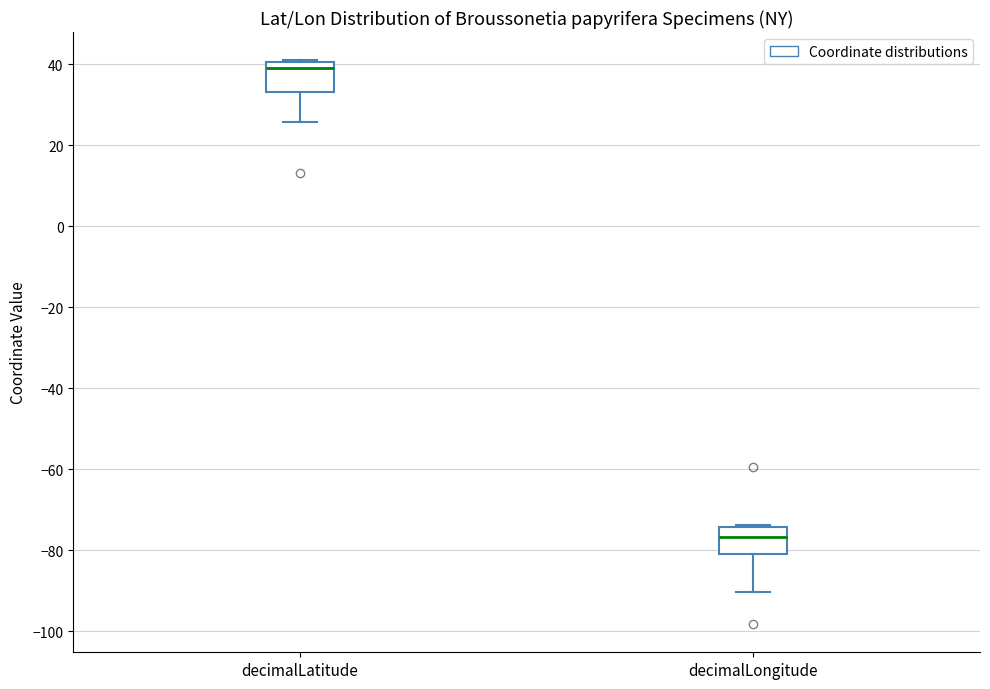

Where is the lower edge of the box for decimalLatitude on the y-axis? The values are not printed on the chart, so give them approximately, as read against the axis.

34